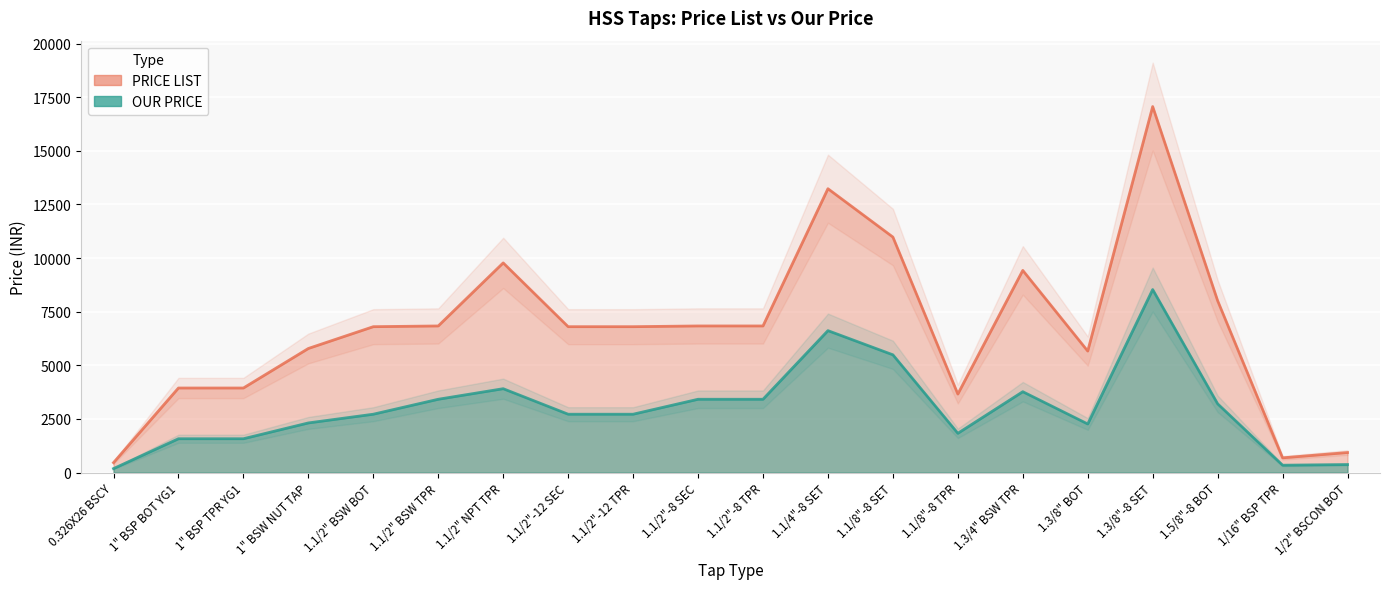

What is the label of the 6th point from the left?

1.1/2" BSW TPR